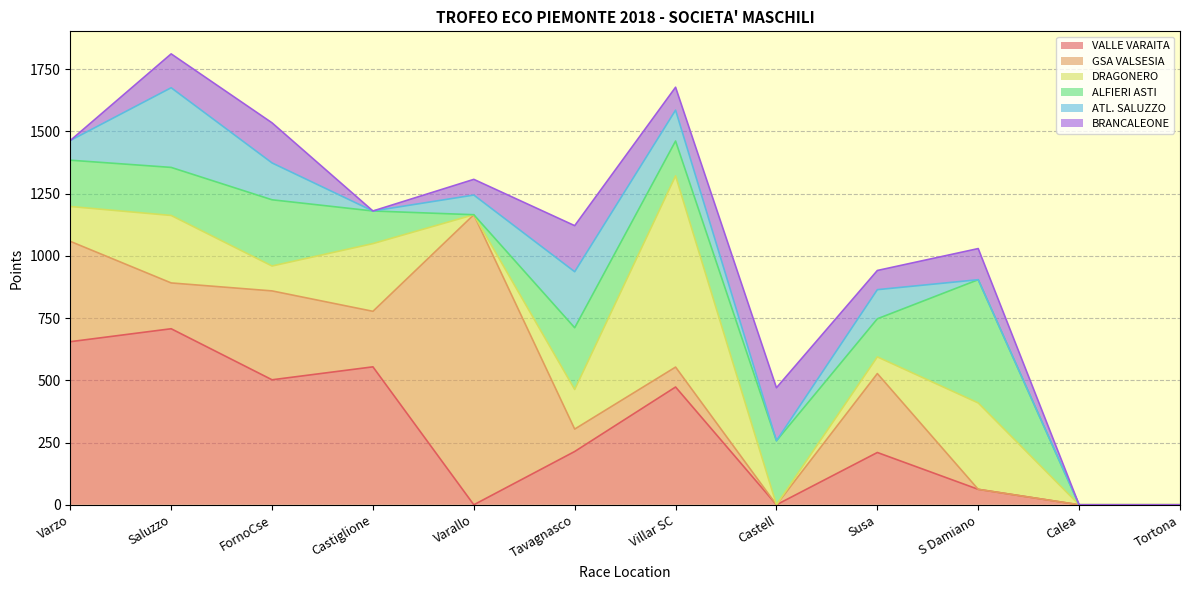

At Castell, list the series in order from smallest to largest.

VALLE VARAITA, GSA VALSESIA, DRAGONERO, ATL. SALUZZO, BRANCALEONE, ALFIERI ASTI